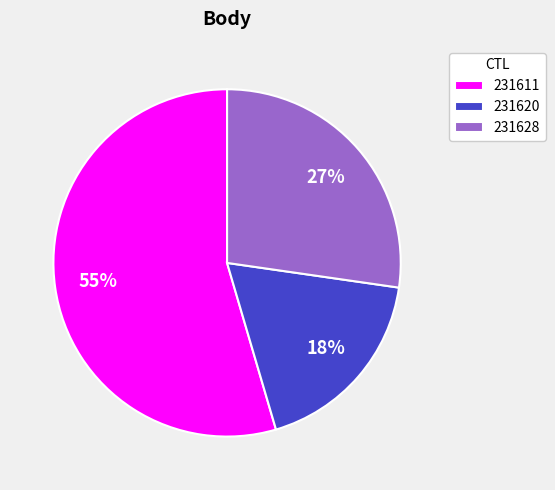

Do 231620 and 231611 together represent more than half of the pie?

Yes